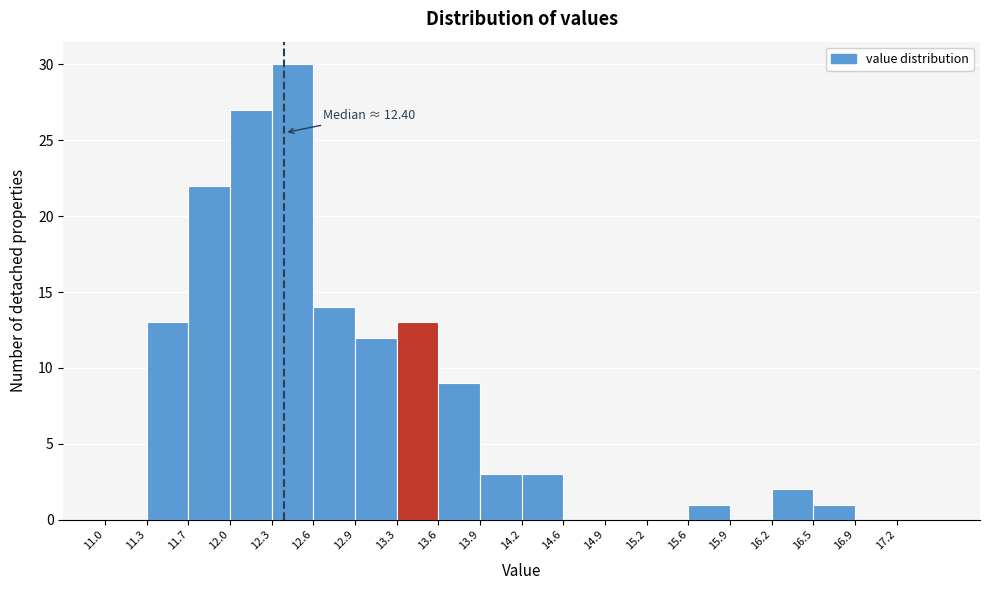

Over which range of the x-axis is the bar tallest?

12.300 to 12.625